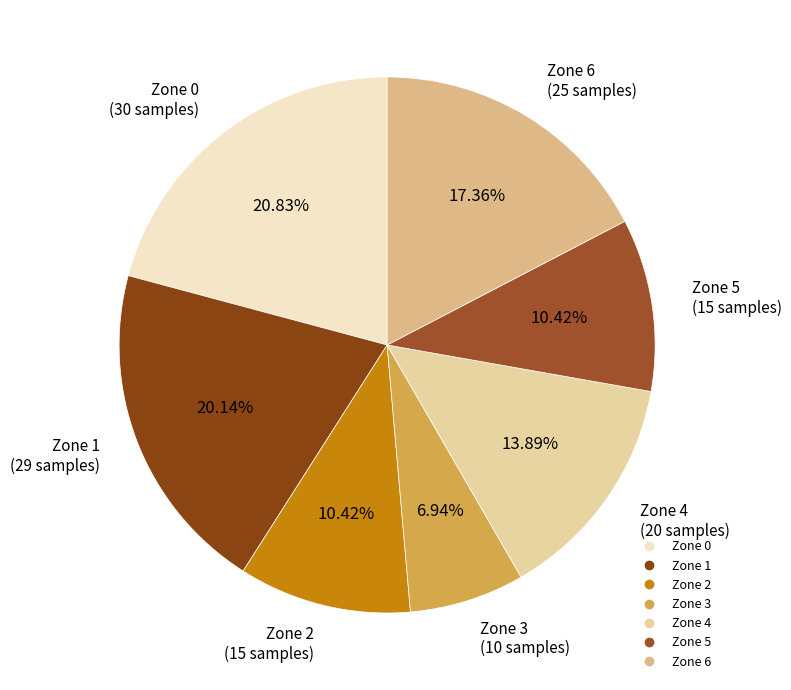

What percentage do Zone 0 and Zone 6 together represent?

38.2%